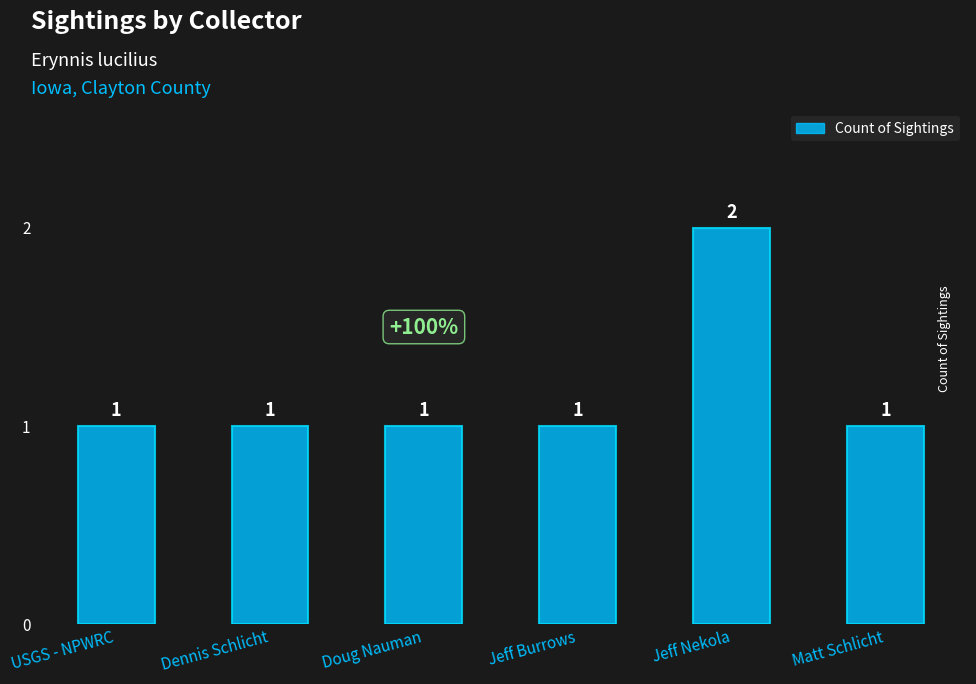

Does the chart contain stacked bars?

No